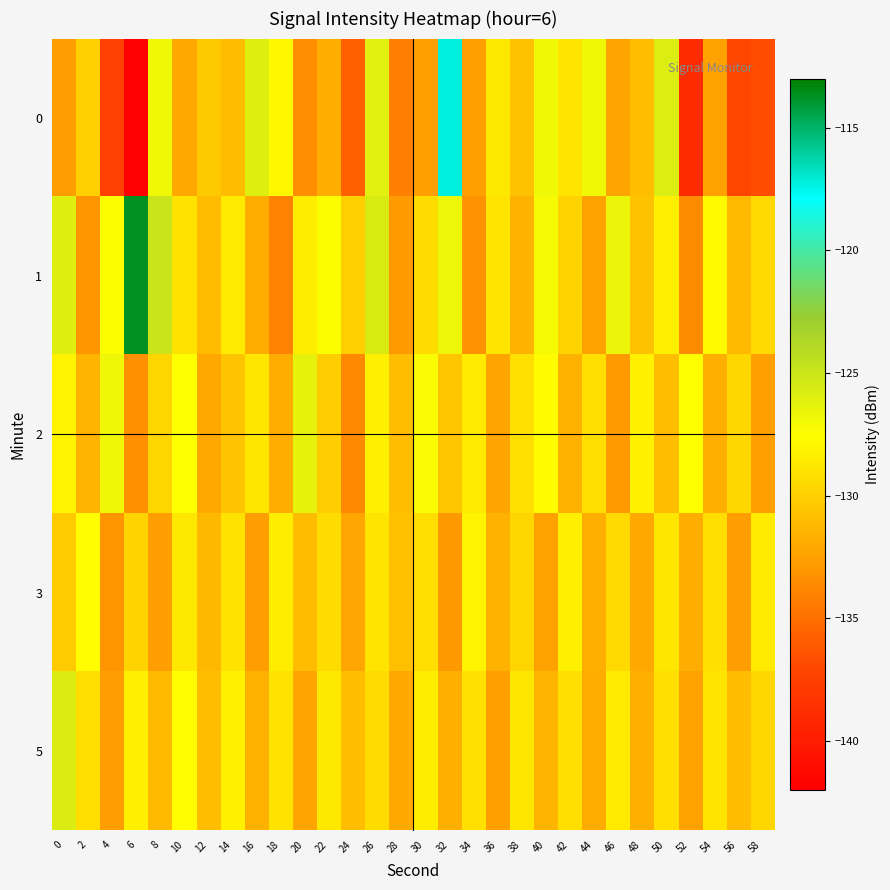

Rank the series at 32 from lowest to highest value.

3, 5, 2, 1, 0